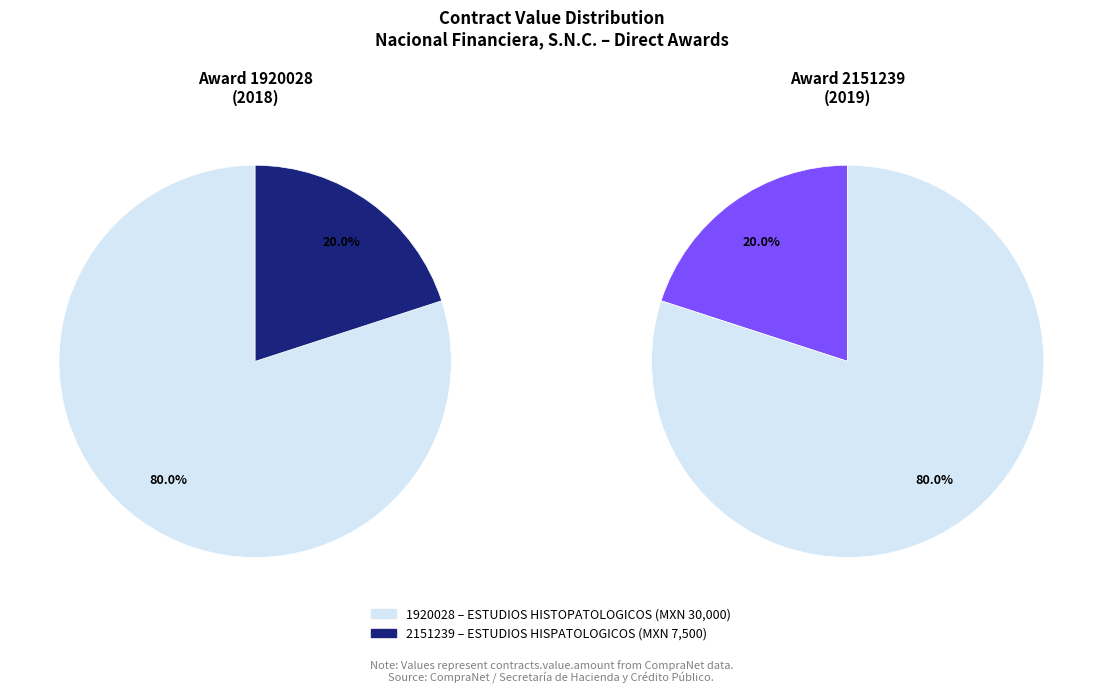

Does 2151239 account for over 50% of the chart?

No